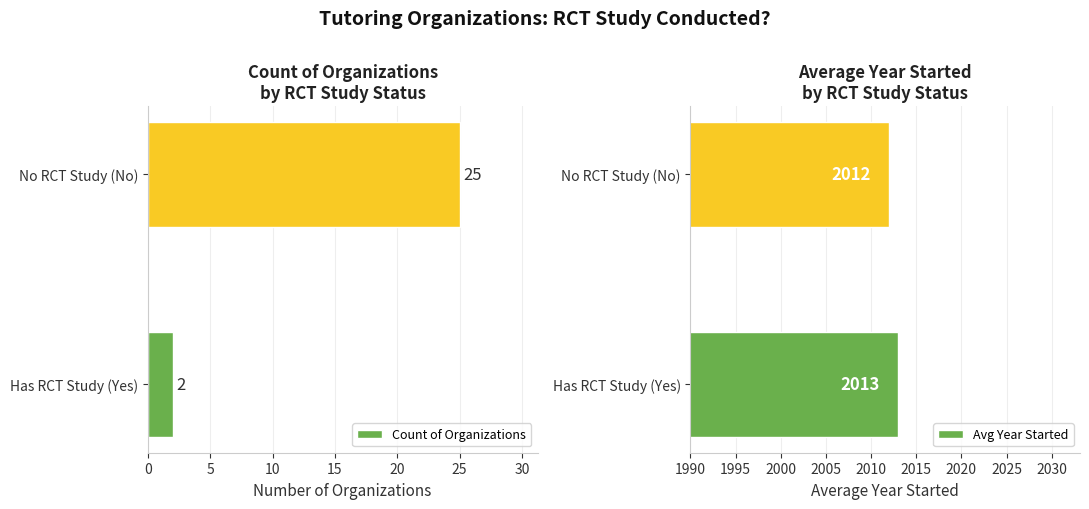

What is the maximum value for Count of Organizations?

25